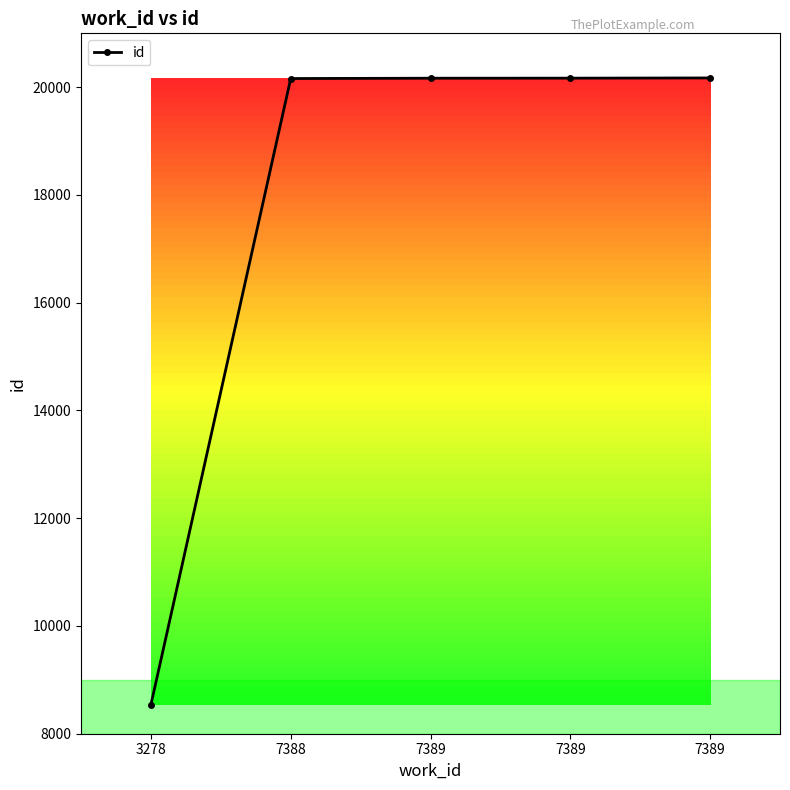

List the labels in order of value, smallest first.

3278, 7388, 7389, 7389, 7389